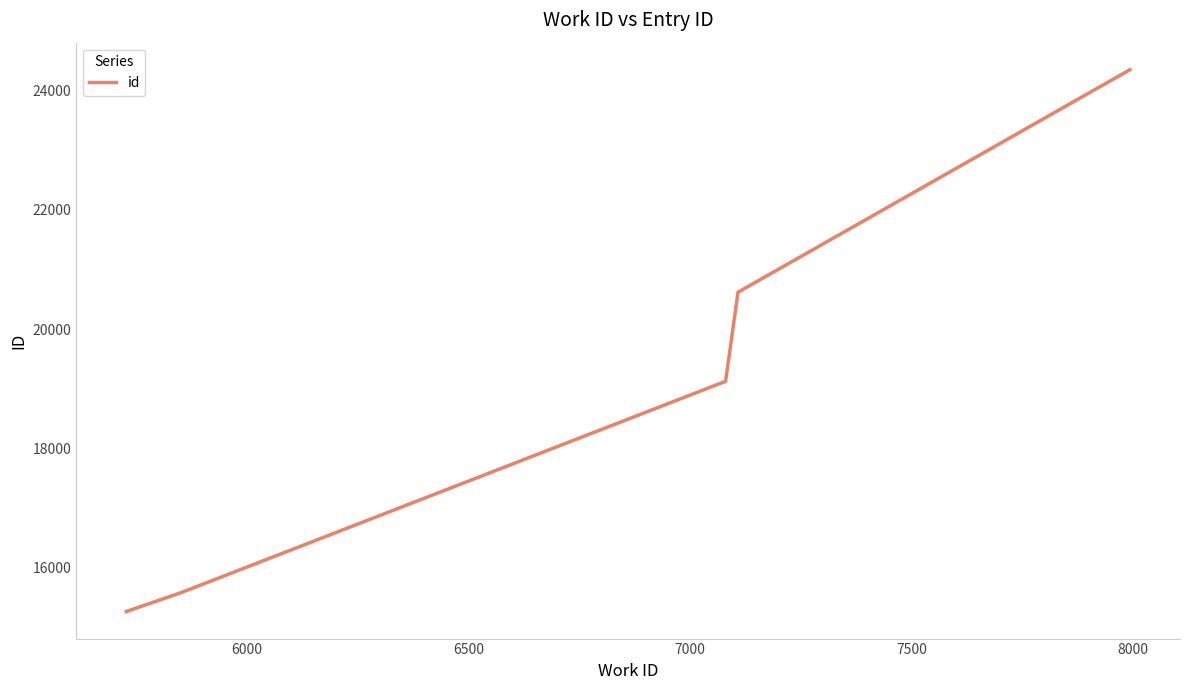

What is the difference between the maximum and minimum values?

9079